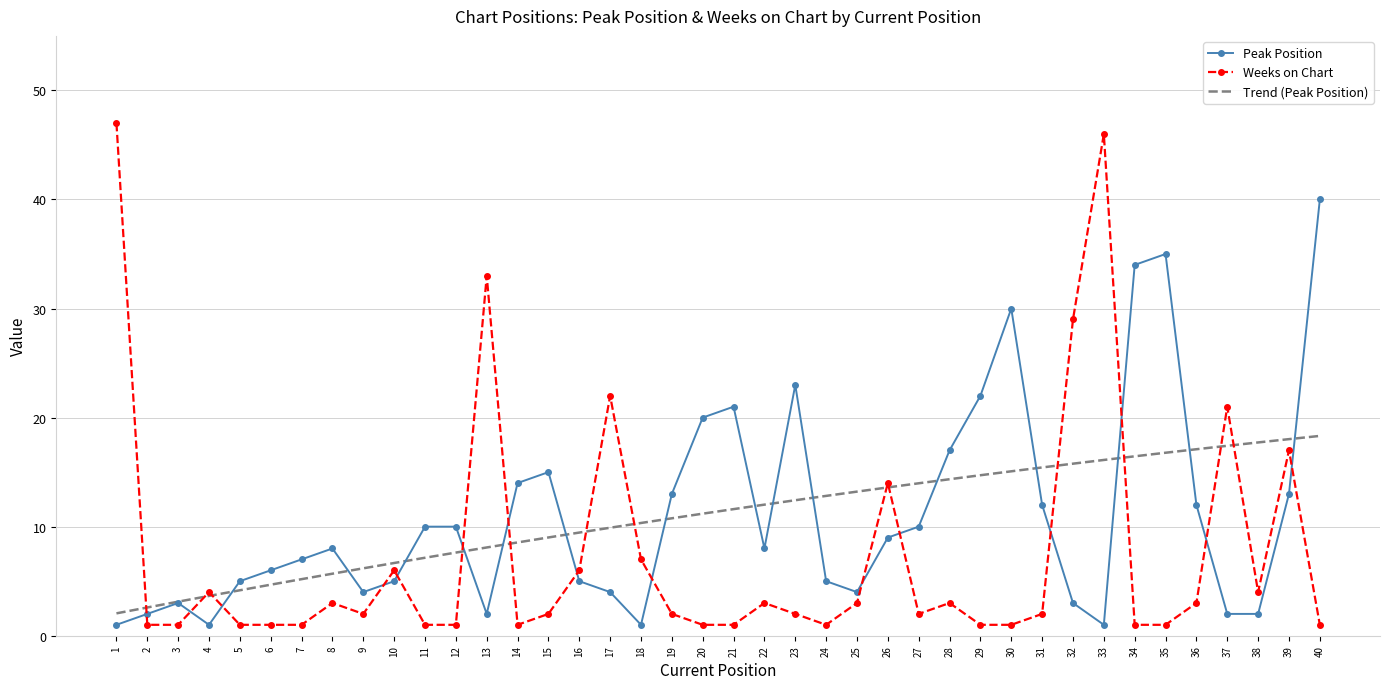

Rank the series at 5 from highest to lowest value.

Peak Position, Trend (Peak Position), Weeks on Chart